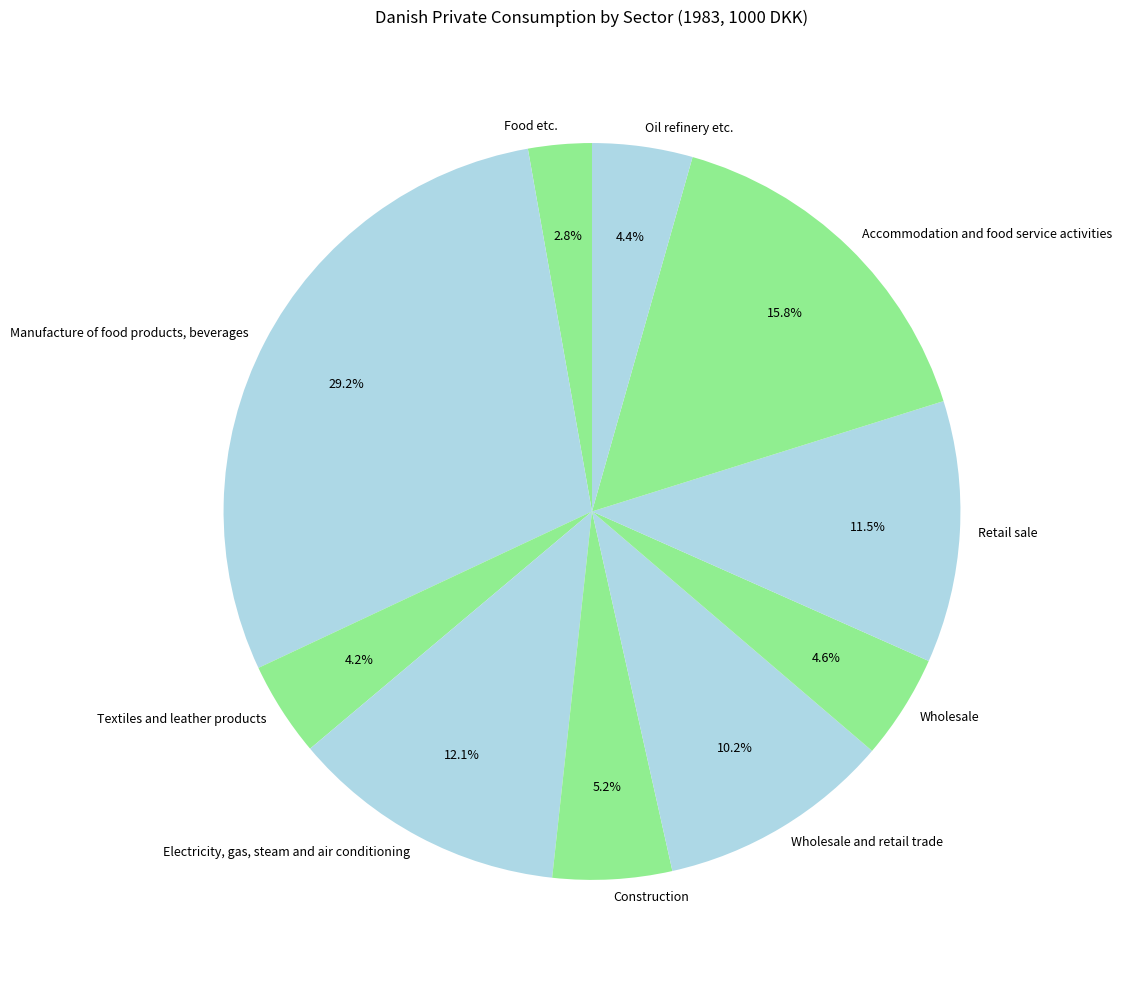

What is the total percentage of Manufacture of food products, beverages and Wholesale and retail trade?

39.4%